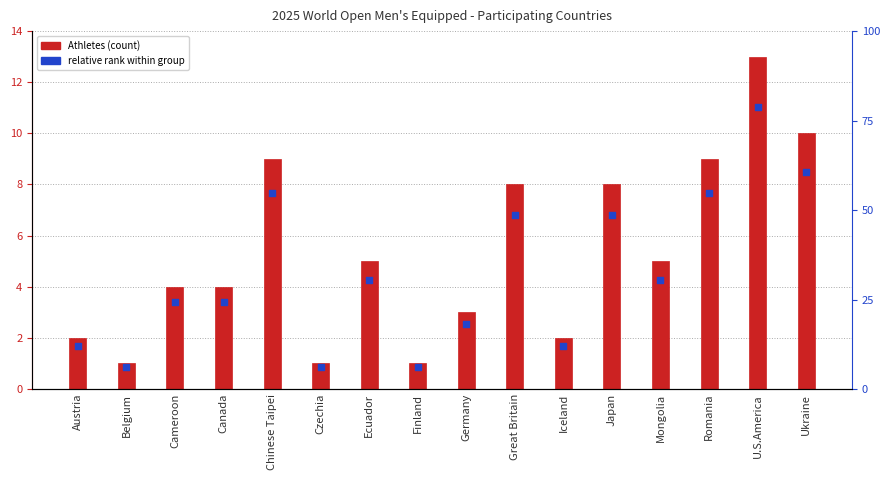

Which series reaches the maximum Y coordinate?

Athletes (count)